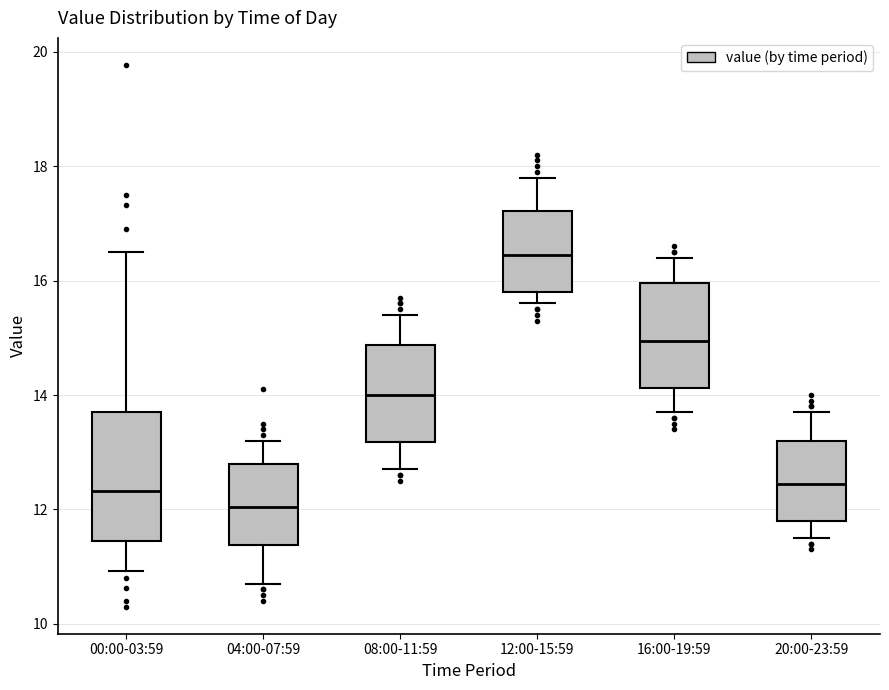

Reading left to right, transcribe this box plot: for each box, give where its median line is, the range the box spans, and where its two whiskers end, as read against the y-axis. The values are not printed on the chart, so give them approximately, as read against the axis.

00:00-03:59: median 12.4, box 11.4 to 13.8, whiskers 11.0 to 16.6
04:00-07:59: median 12.0, box 11.4 to 12.8, whiskers 10.8 to 13.2
08:00-11:59: median 14.0, box 13.2 to 14.8, whiskers 12.8 to 15.4
12:00-15:59: median 16.4, box 15.8 to 17.2, whiskers 15.6 to 17.8
16:00-19:59: median 15.0, box 14.2 to 16.0, whiskers 13.8 to 16.4
20:00-23:59: median 12.4, box 11.8 to 13.2, whiskers 11.6 to 13.8